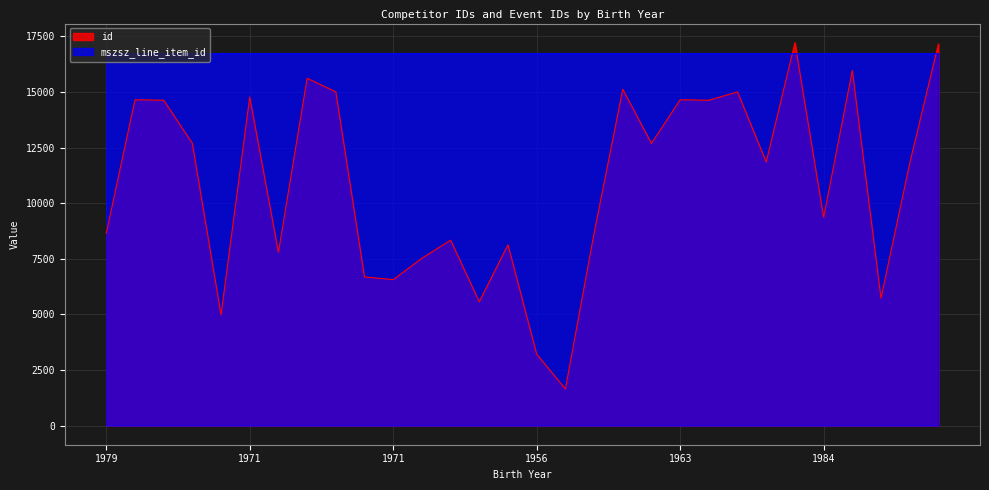

What are all the series names shown in the legend?

id, mszsz_line_item_id